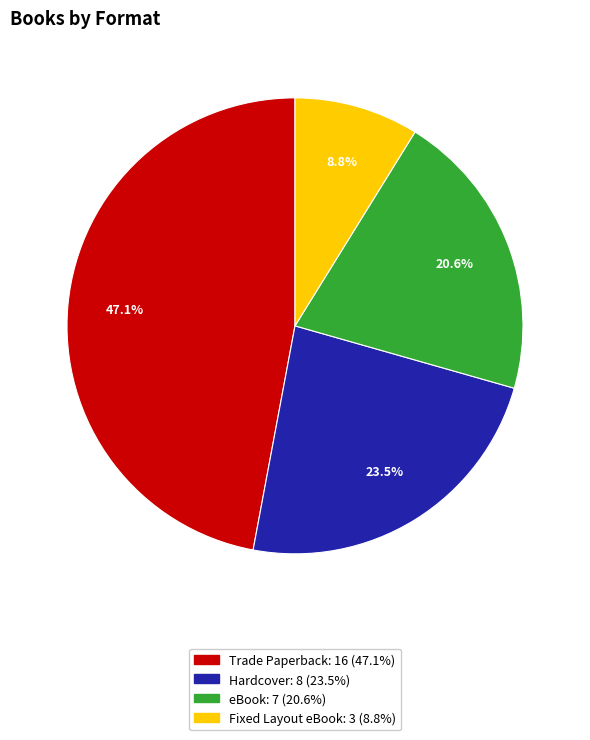

How much of the chart is everything except Fixed Layout eBook?

91.2%